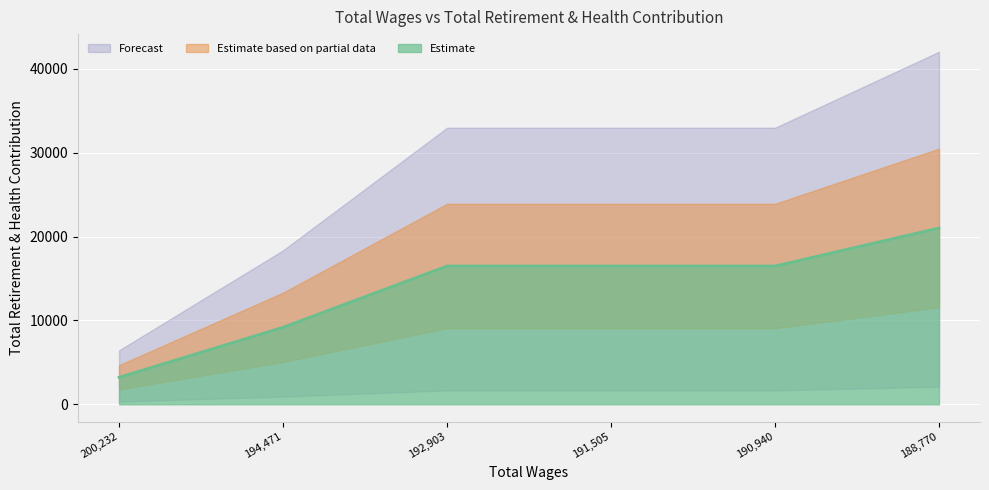

True or false: there are more than 0 points higher than both neighbors.

False